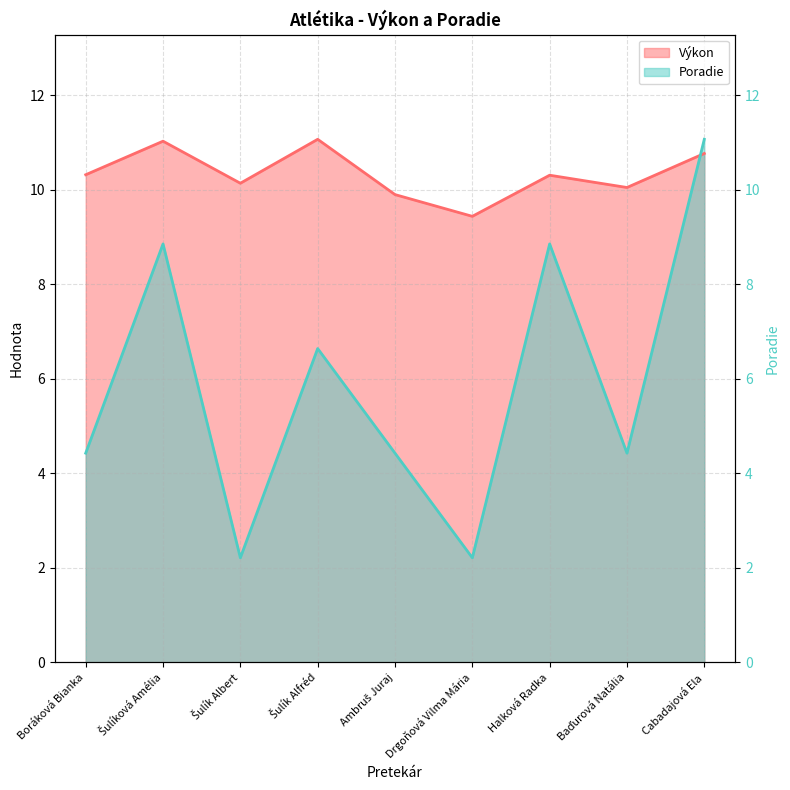

What is the sum of the Výkon values at Baďurová Natália and Šulík Albert?

20.2